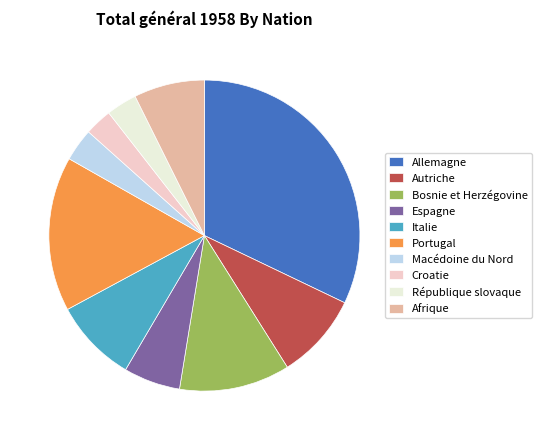

Which category has the biggest portion of the pie?

Allemagne